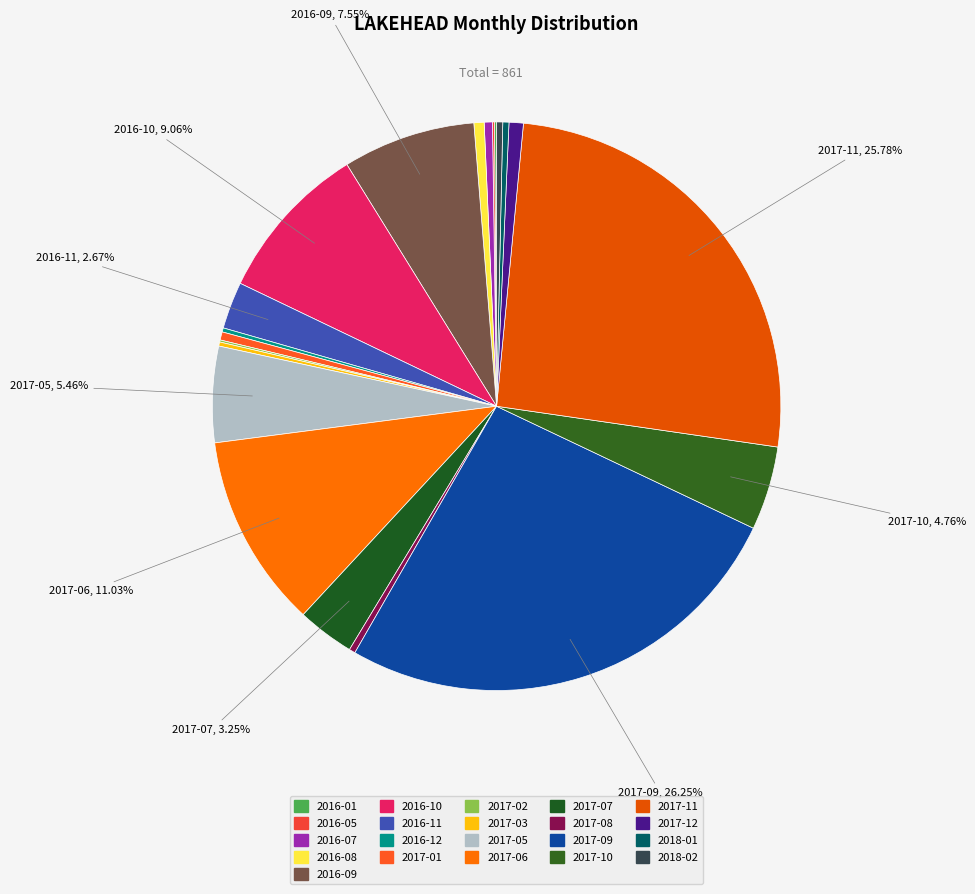

What is the largest slice in the pie chart?

2017-09